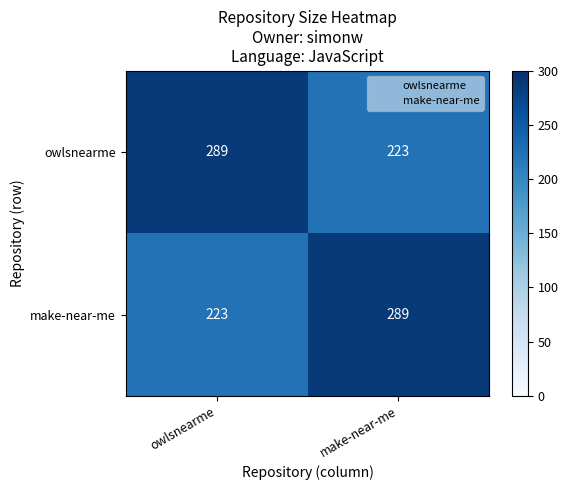

What is the spread (max minus min) of values at owlsnearme?

66